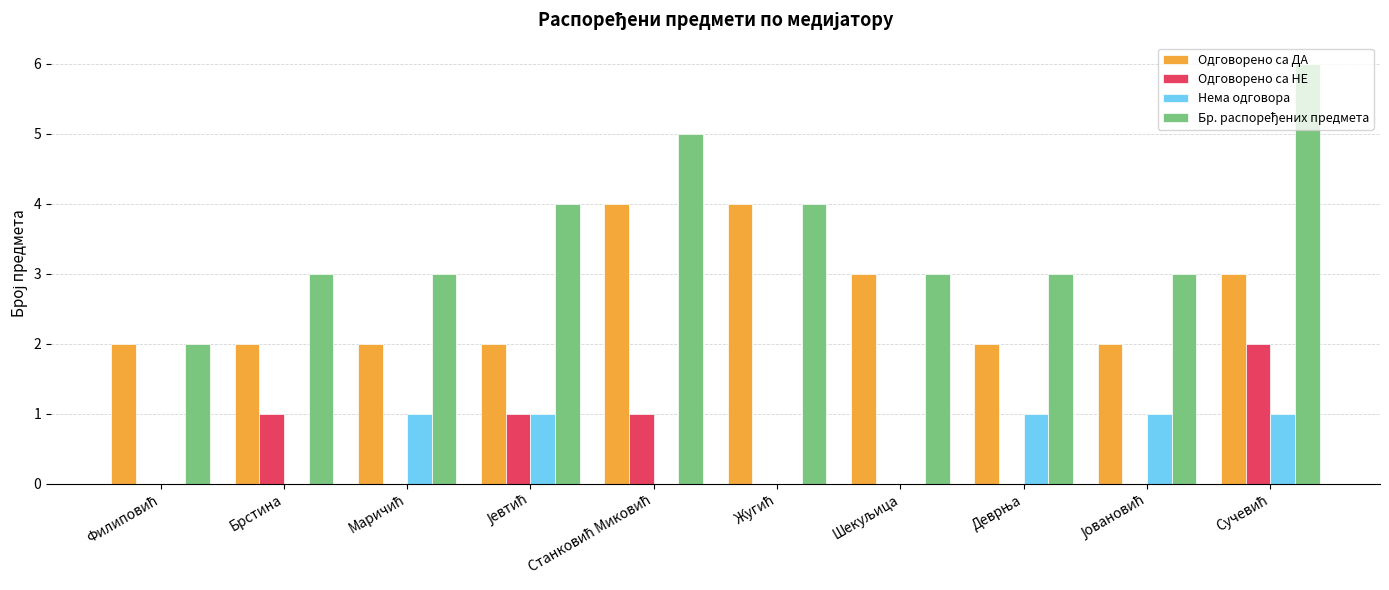

Are the bars horizontal?

No